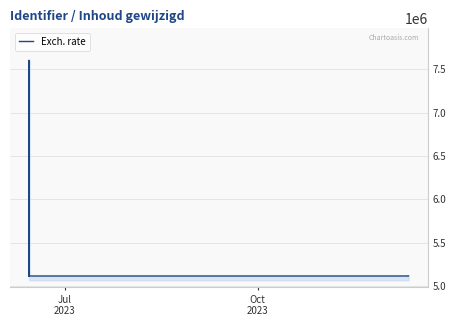

What position from the right is Jul
2023?

14